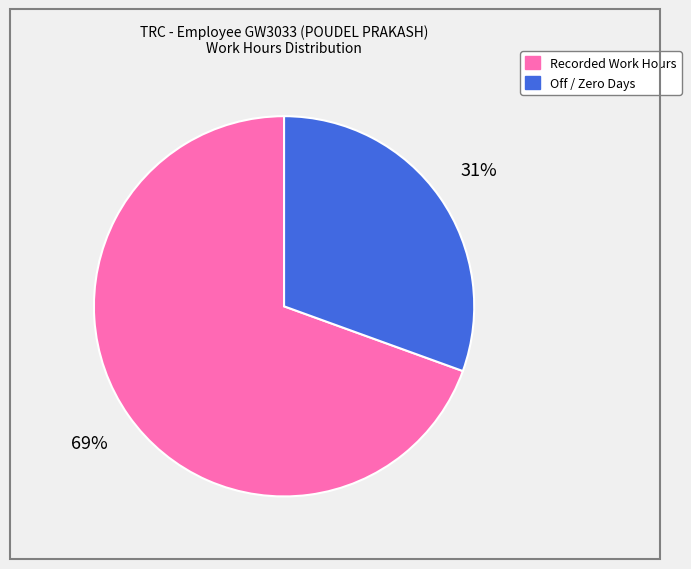

To the nearest percent, what is the average slice percentage?

50%